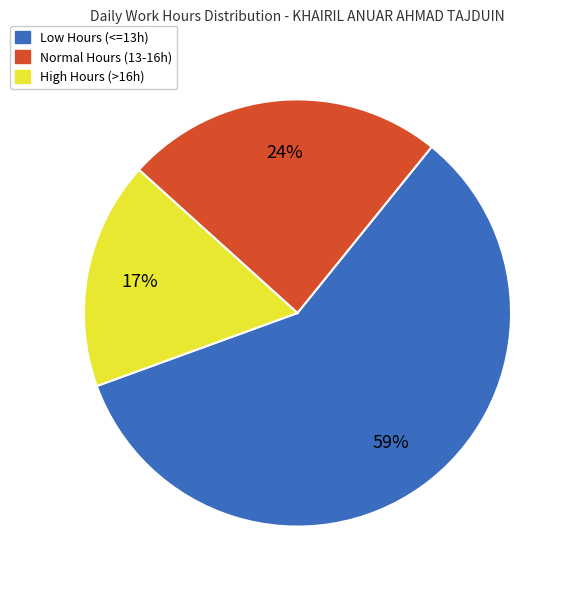

The High Hours (>16h) slice represents 5% of the pie. True or false?

False